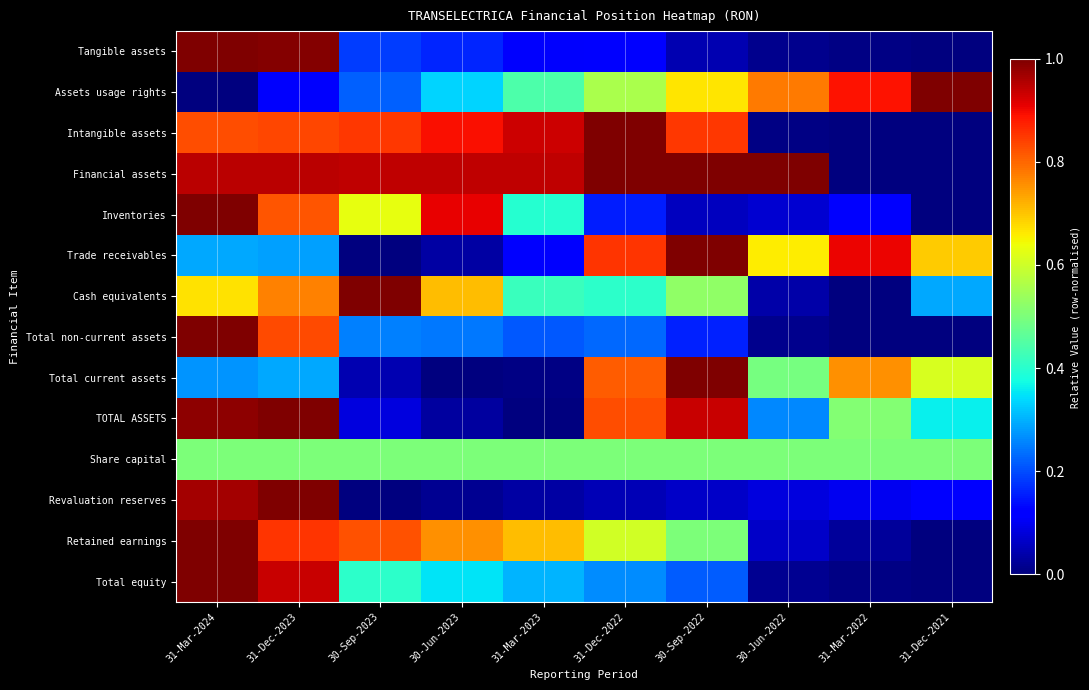

Which series has the largest total across all categories?

Financial assets